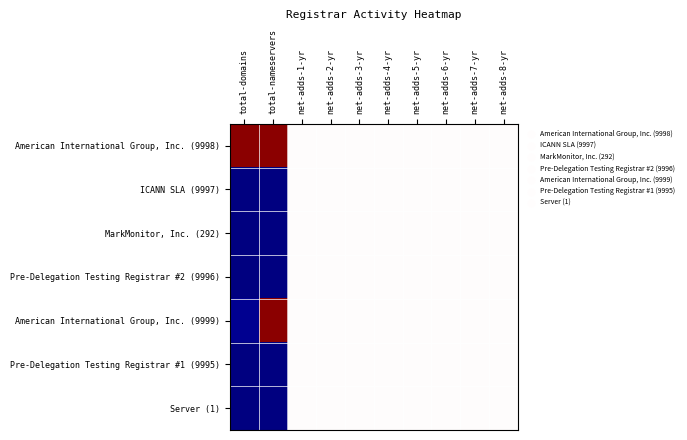

Reading right to left, list all the values displayed in this chart.

American International Group, Inc. (9998): net-adds-8-yr=0.5	net-adds-7-yr=0.5	net-adds-6-yr=0.5	net-adds-5-yr=0.5	net-adds-4-yr=0.5	net-adds-3-yr=0.5	net-adds-2-yr=0.5	net-adds-1-yr=0.5	total-nameservers=1.0	total-domains=1.0
ICANN SLA (9997): net-adds-8-yr=0.5	net-adds-7-yr=0.5	net-adds-6-yr=0.5	net-adds-5-yr=0.5	net-adds-4-yr=0.5	net-adds-3-yr=0.5	net-adds-2-yr=0.5	net-adds-1-yr=0.5	total-nameservers=0.0	total-domains=0.0
MarkMonitor, Inc. (292): net-adds-8-yr=0.5	net-adds-7-yr=0.5	net-adds-6-yr=0.5	net-adds-5-yr=0.5	net-adds-4-yr=0.5	net-adds-3-yr=0.5	net-adds-2-yr=0.5	net-adds-1-yr=0.5	total-nameservers=0.0	total-domains=0.0
Pre-Delegation Testing Registrar #2 (9996): net-adds-8-yr=0.5	net-adds-7-yr=0.5	net-adds-6-yr=0.5	net-adds-5-yr=0.5	net-adds-4-yr=0.5	net-adds-3-yr=0.5	net-adds-2-yr=0.5	net-adds-1-yr=0.5	total-nameservers=0.0	total-domains=0.0
American International Group, Inc. (9999): net-adds-8-yr=0.5	net-adds-7-yr=0.5	net-adds-6-yr=0.5	net-adds-5-yr=0.5	net-adds-4-yr=0.5	net-adds-3-yr=0.5	net-adds-2-yr=0.5	net-adds-1-yr=0.5	total-nameservers=1.0	total-domains=0.0
Pre-Delegation Testing Registrar #1 (9995): net-adds-8-yr=0.5	net-adds-7-yr=0.5	net-adds-6-yr=0.5	net-adds-5-yr=0.5	net-adds-4-yr=0.5	net-adds-3-yr=0.5	net-adds-2-yr=0.5	net-adds-1-yr=0.5	total-nameservers=0.0	total-domains=0.0
Server (1): net-adds-8-yr=0.5	net-adds-7-yr=0.5	net-adds-6-yr=0.5	net-adds-5-yr=0.5	net-adds-4-yr=0.5	net-adds-3-yr=0.5	net-adds-2-yr=0.5	net-adds-1-yr=0.5	total-nameservers=0.0	total-domains=0.0